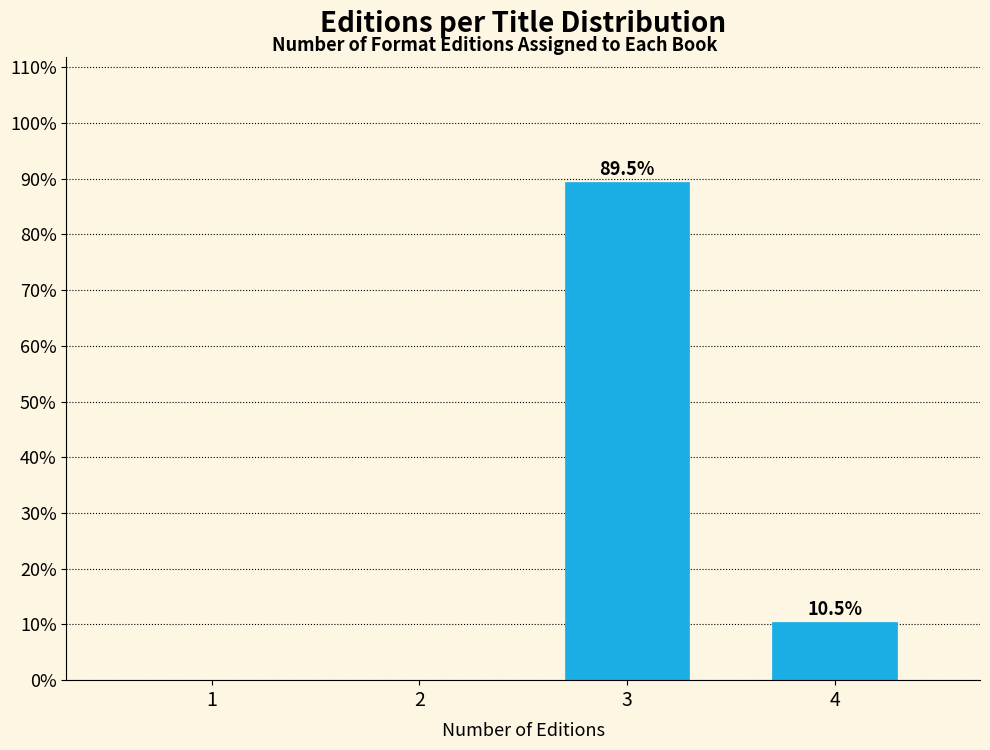

Reading right to left, what are all the values shown in this chart?

4=10.5	3=89.5	2=0.0	1=0.0